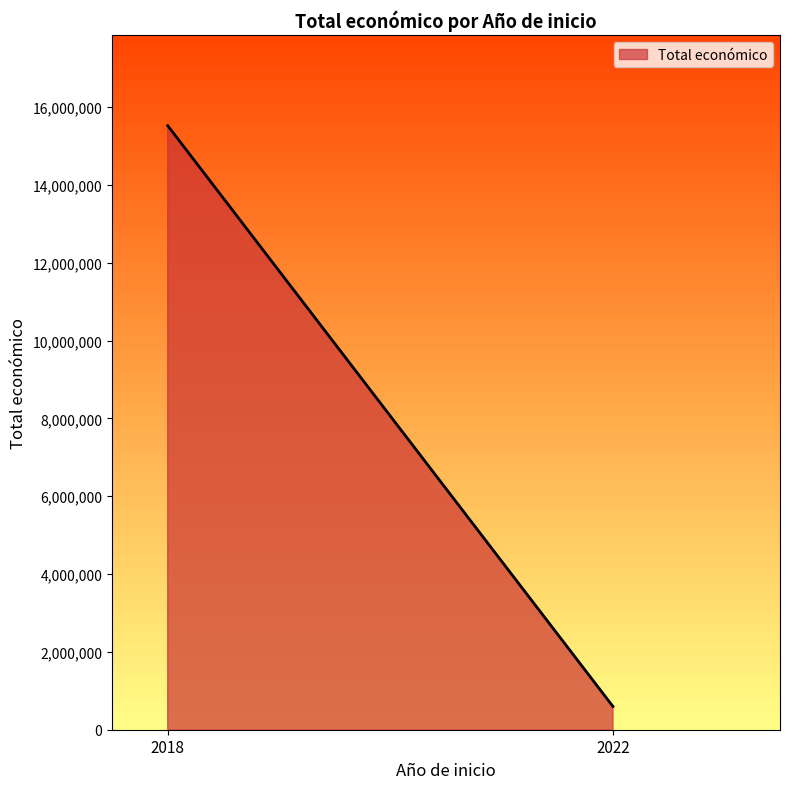

The chart shows a value of 258408 at 2022-2025. True or false?

False